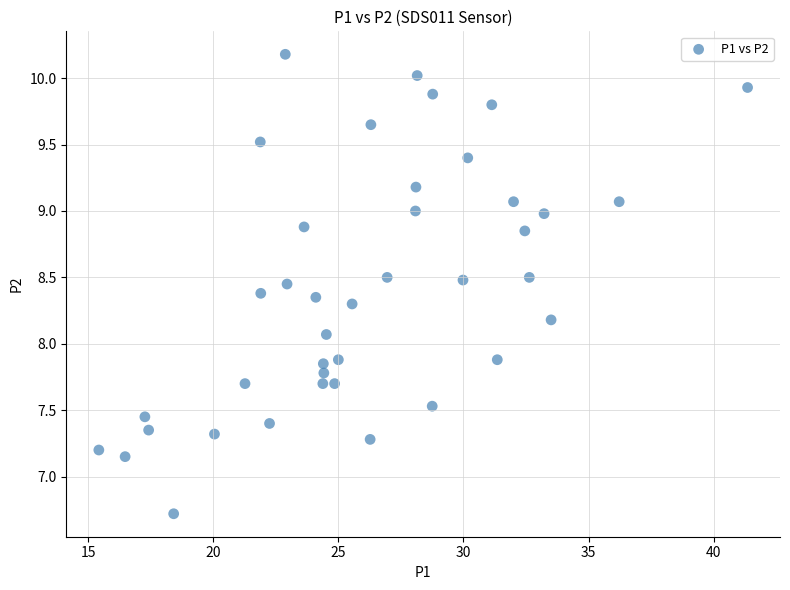

What is the range of Y values (max minus min)?

3.5